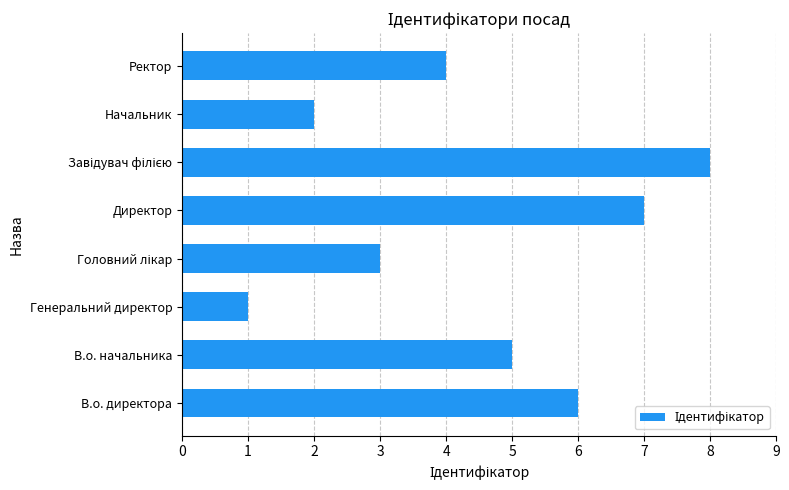

Which category has the lowest value across all series?

Генеральний директор